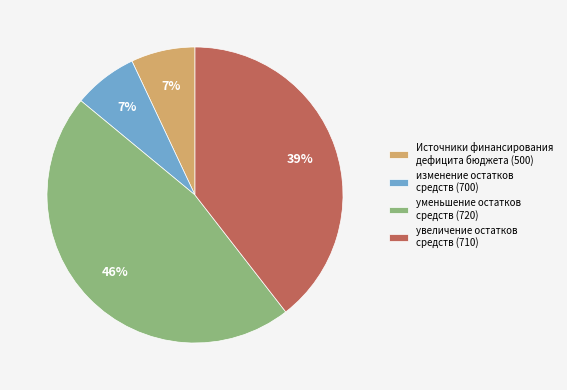

To the nearest percent, what is the difference between the largest and smallest slice percentages?

39%